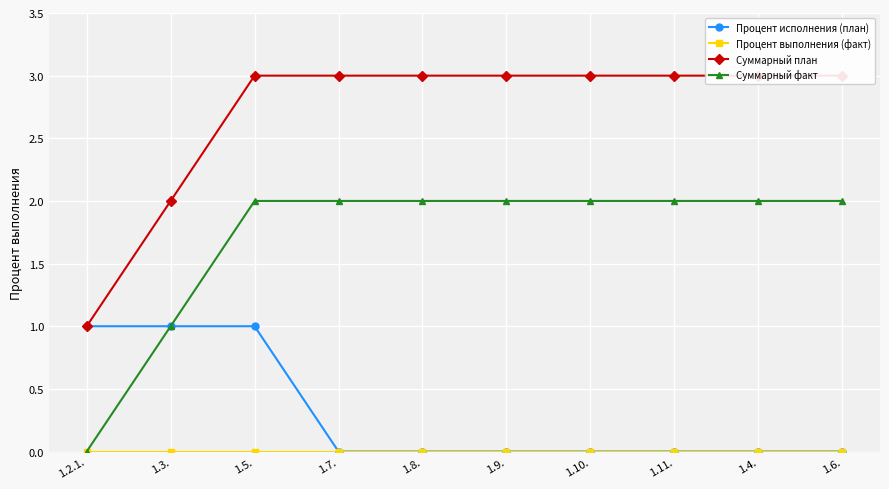

Which series has the largest total across all categories?

Суммарный план